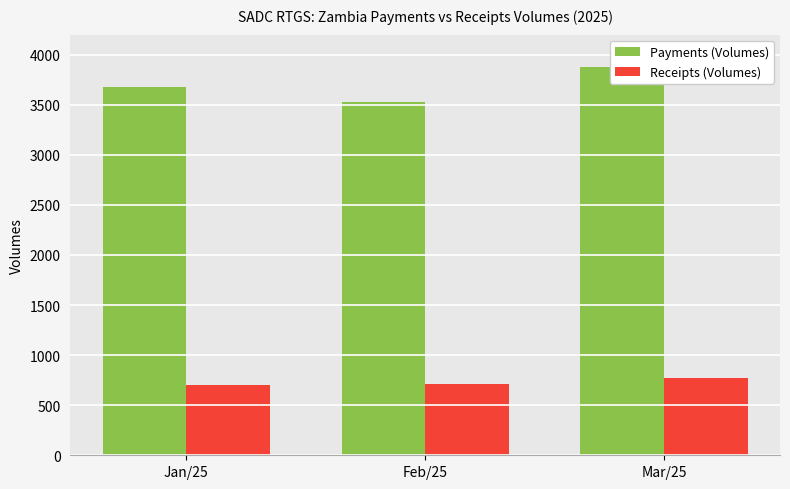

What is the approximate value of Payments (Volumes) at Feb/25, to the nearest 10?

3530